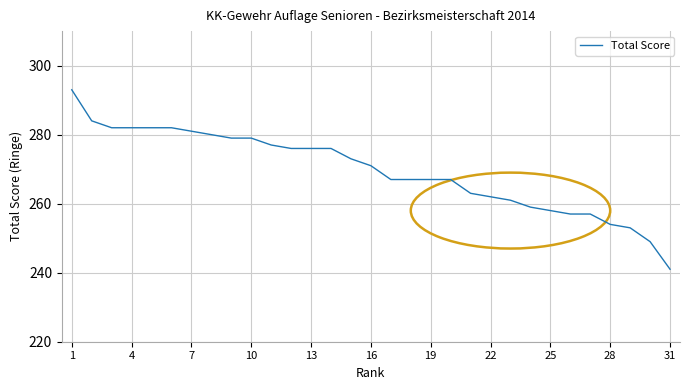

What is the greatest value displayed?

293